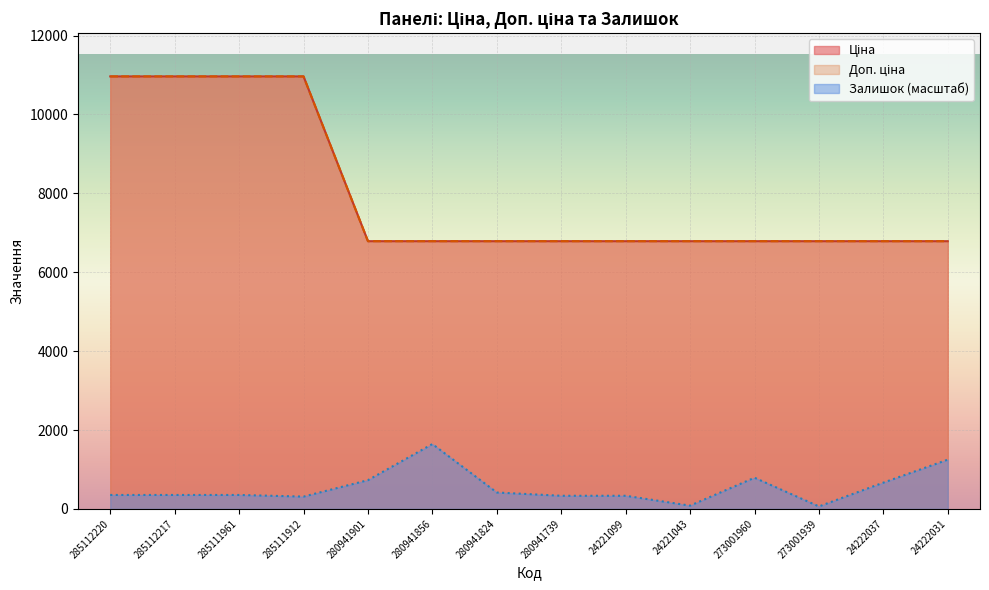

What is the difference between the second highest and second lowest values in the Залишок series?

1165.8